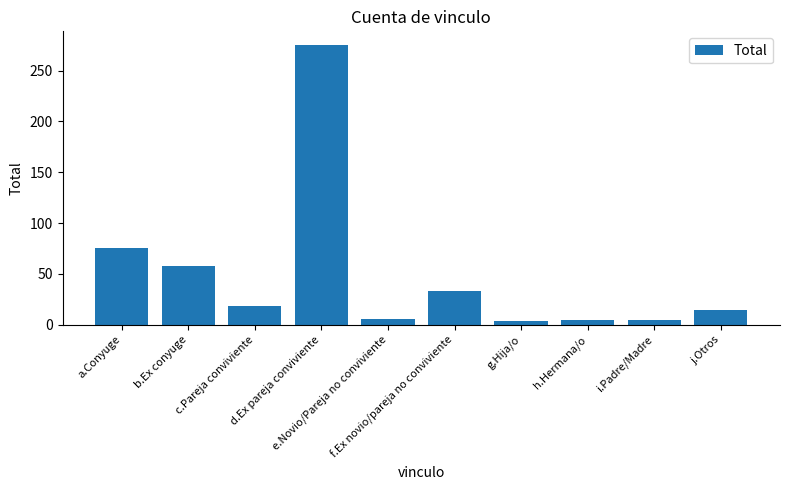

True or false: the data shows 101 at b.Ex conyuge.

False